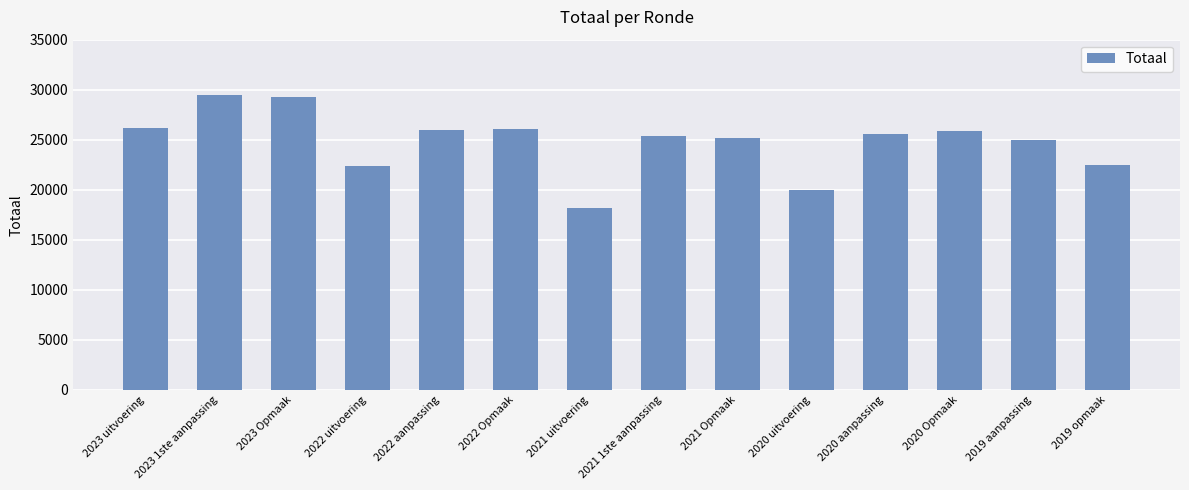

How many data points are less than 25562?

7